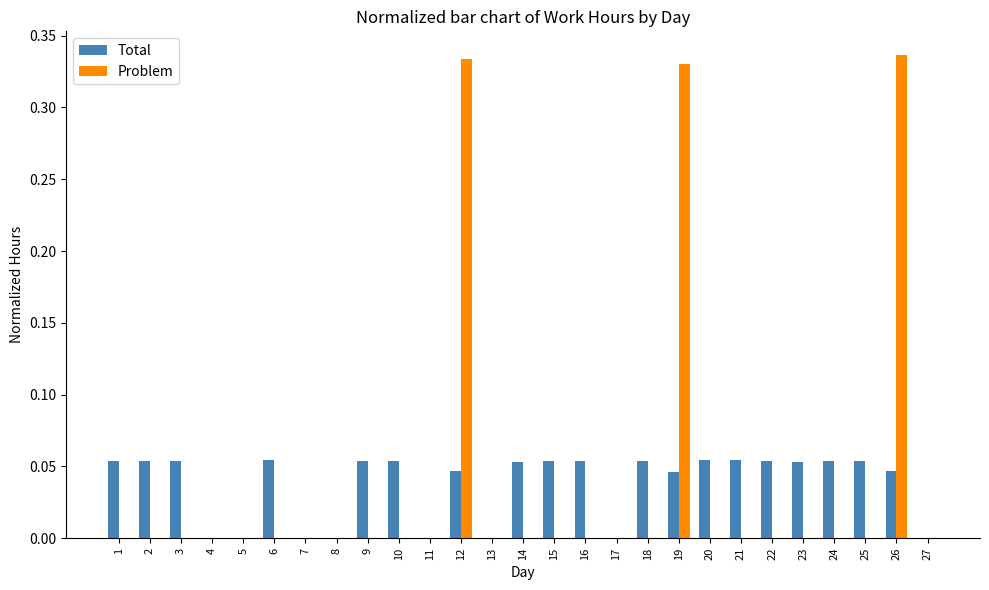

How many distinct data groups are displayed?

2